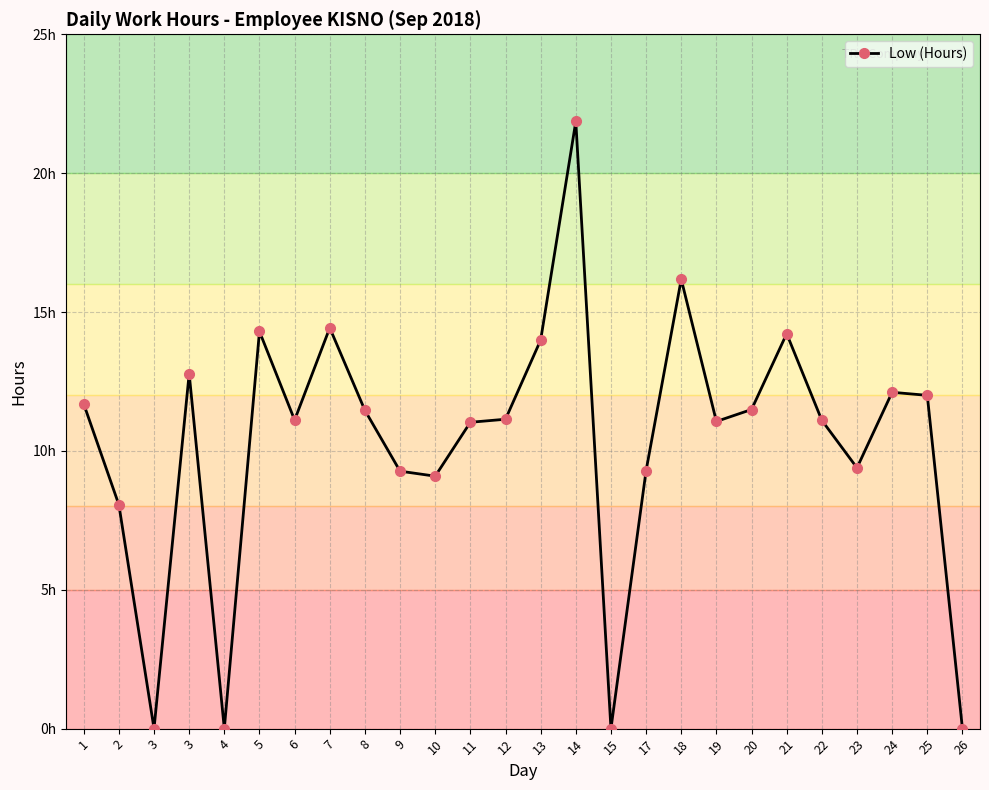

How many points are higher than both their immediate neighbors (excluding endpoints)?

7